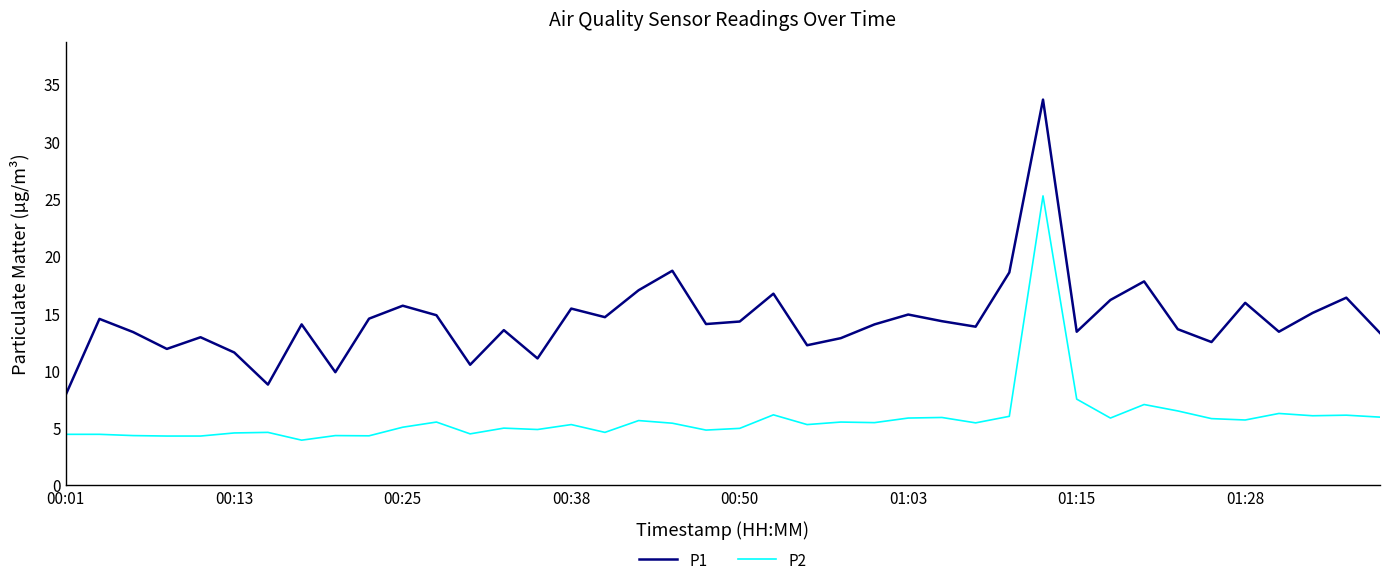

Which series has the widest spread of values?

P1